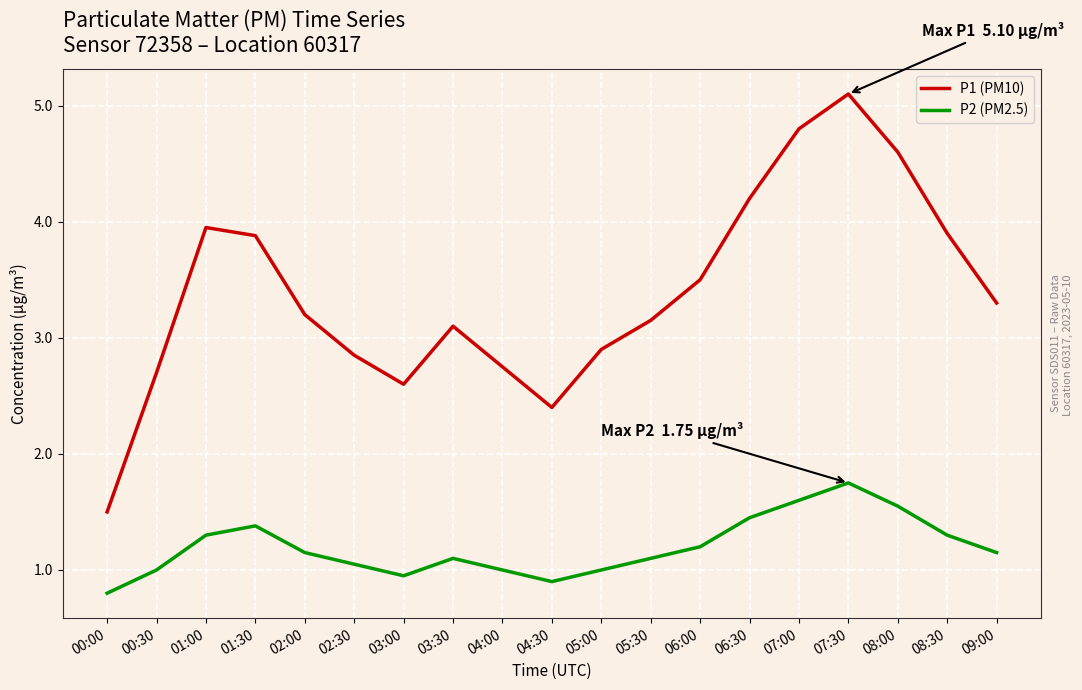

How many categories are shown in the chart?

19